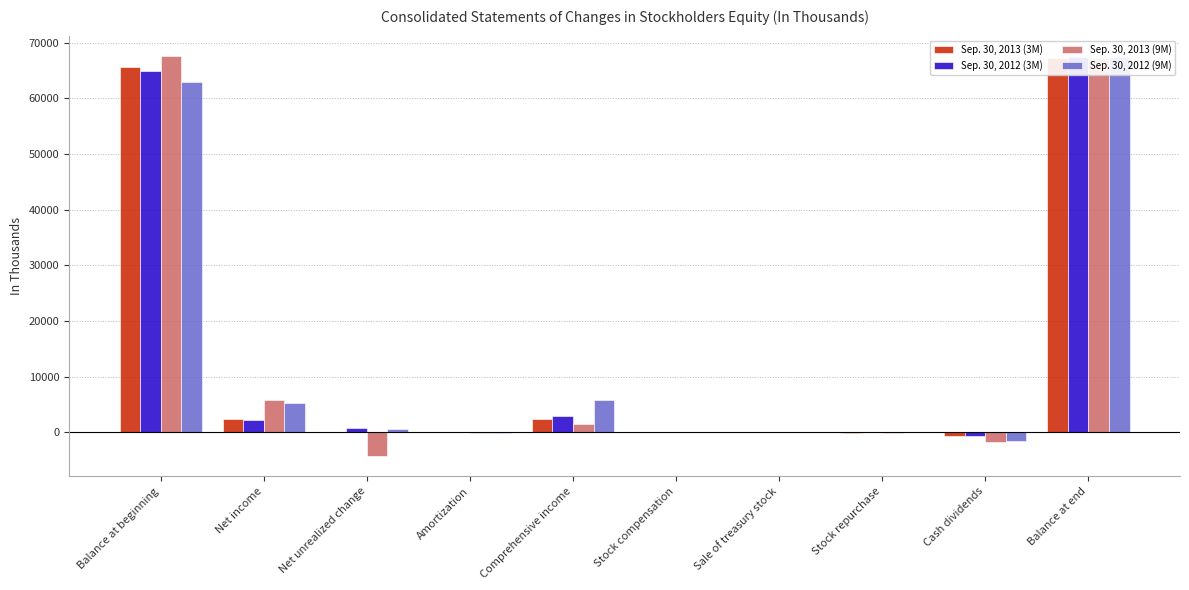

At which category is the sum across all series the highest?

Balance at end